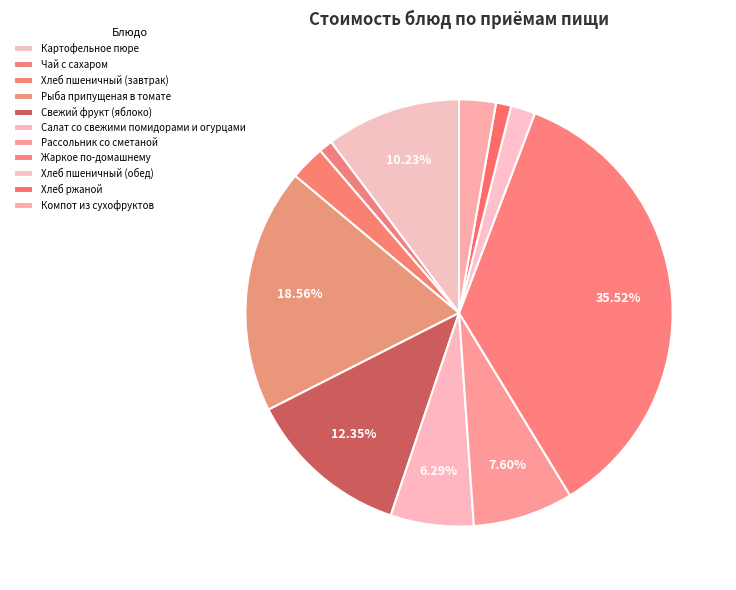

How many segments does this pie chart have?

11